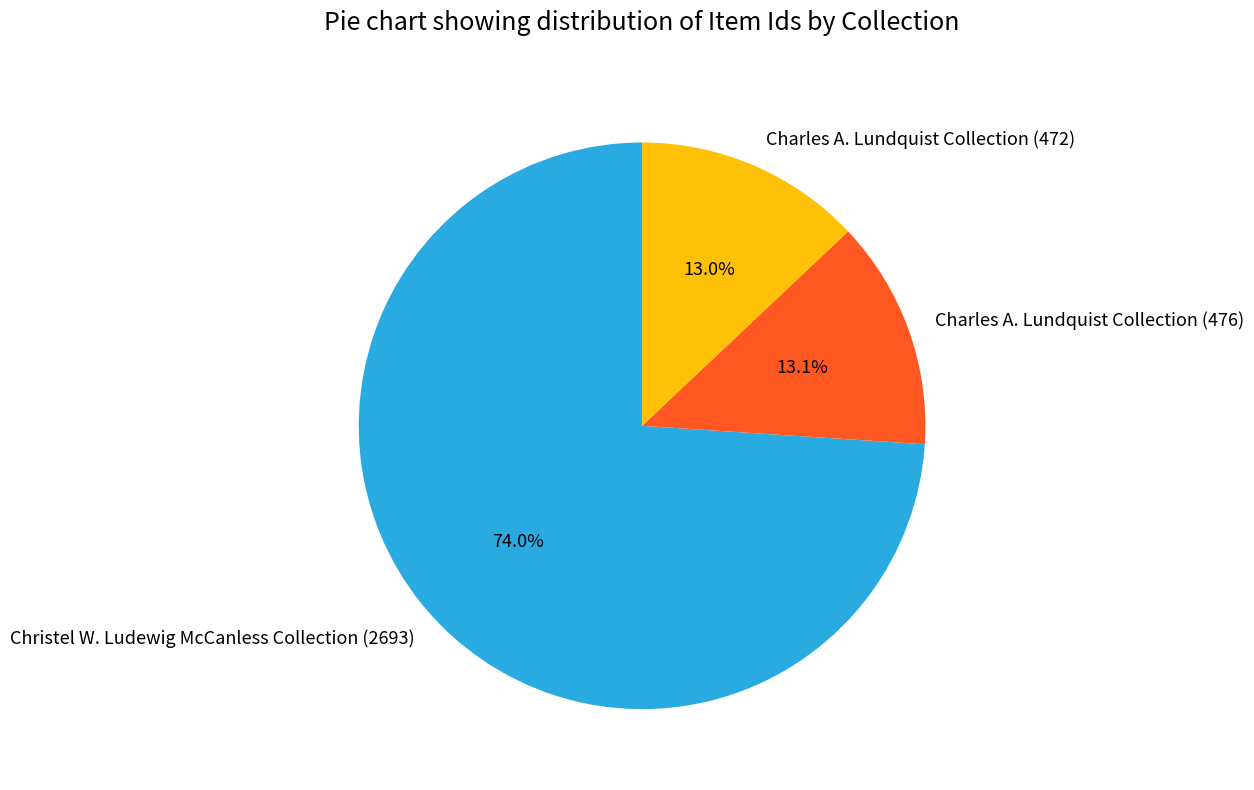

Is it true that Charles A. Lundquist Collection (472) is 26% of the pie?

False